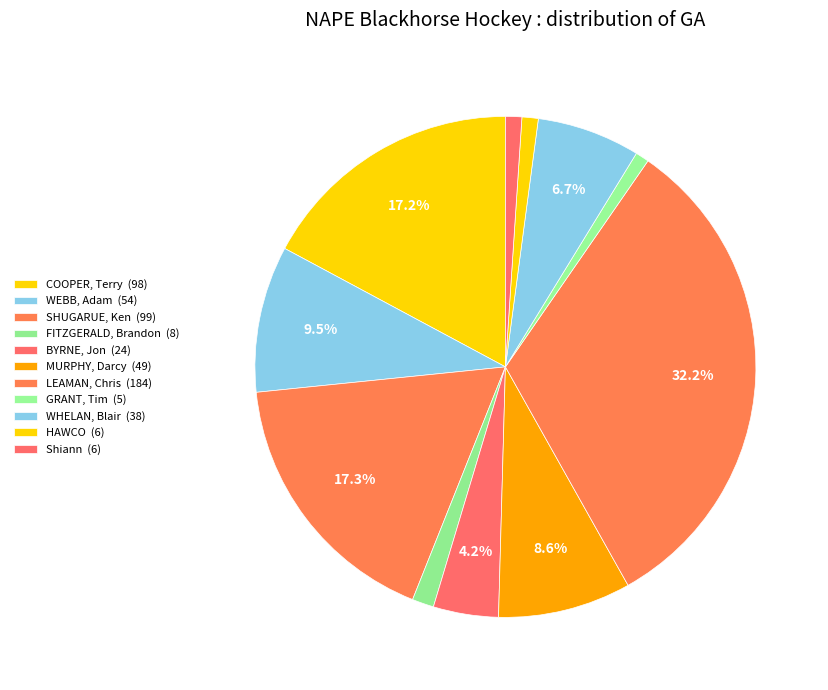

Does any single category account for the majority?

No